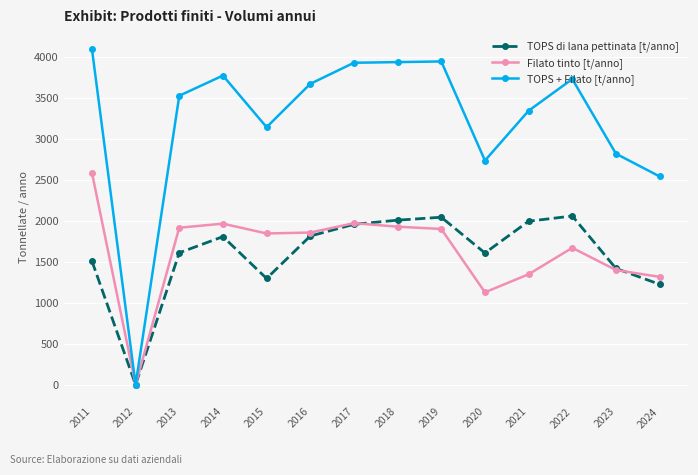

What is the value of the TOPS di lana pettinata [t/anno] point at the 14th from the left?

1226.9